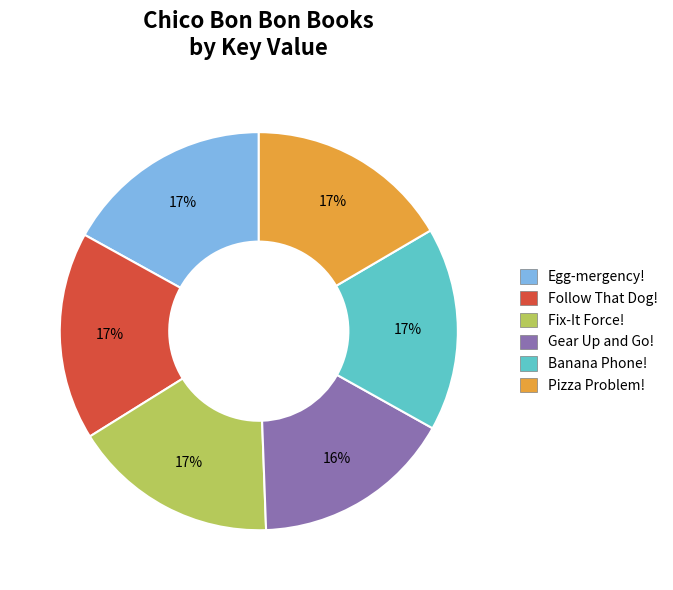

Does any single category account for the majority?

No